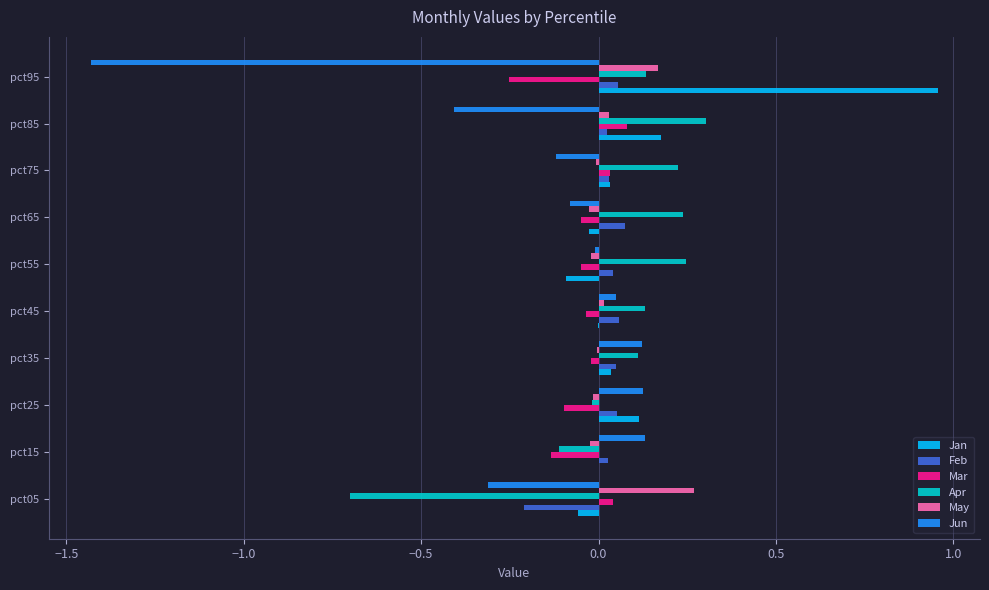

The Jun series shows -0.4 at pct05. True or false?

False